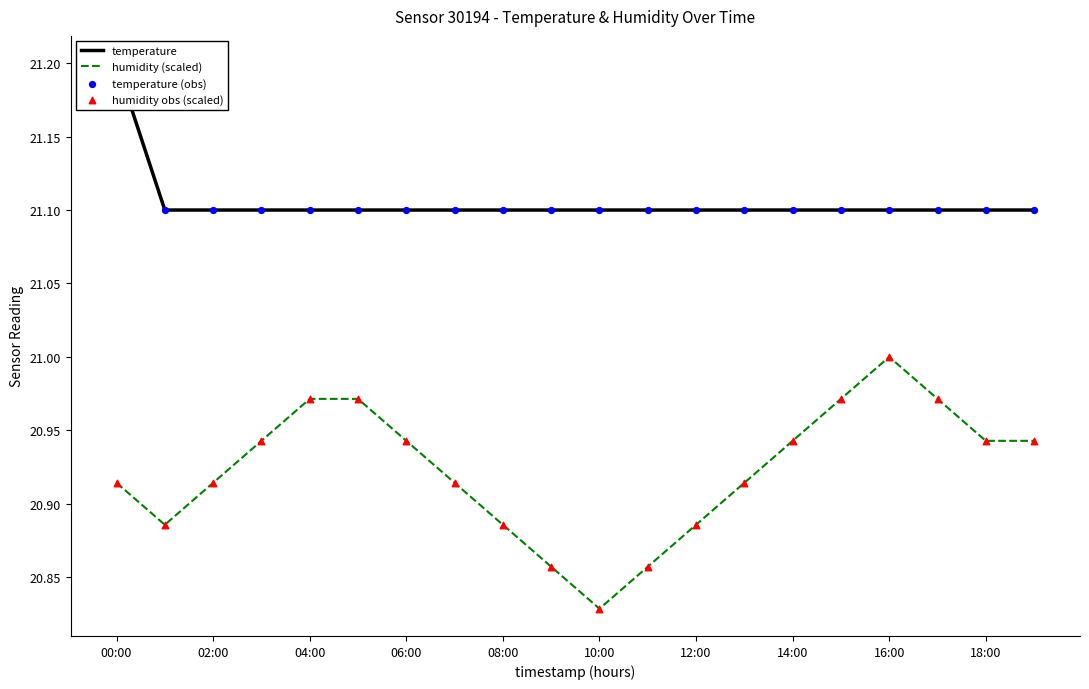

Which series has the largest total across all categories?

temperature